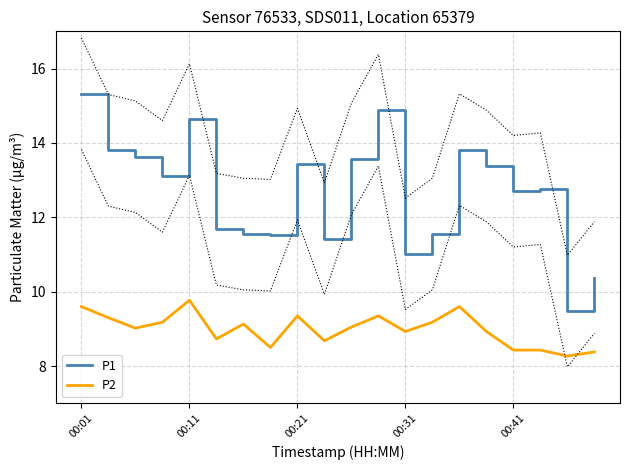

At which label does P2 reach its peak?

00:11